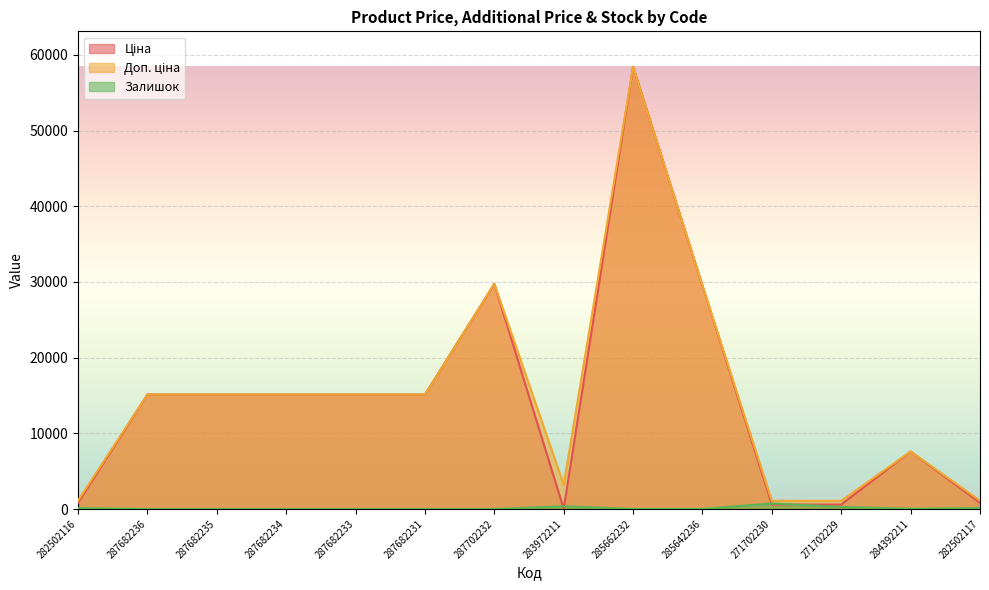

At 287682231, list the series in order from largest to smallest.

Ціна, Доп. ціна, Залишок